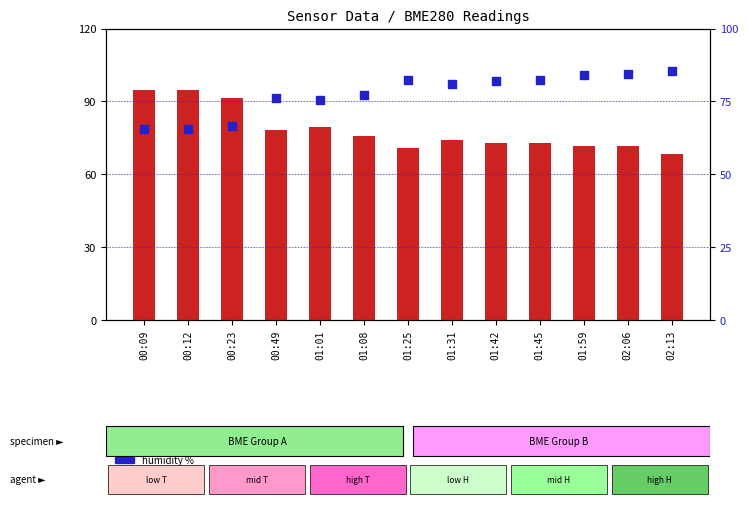

What are all the series names shown in the legend?

temperature (scaled), humidity